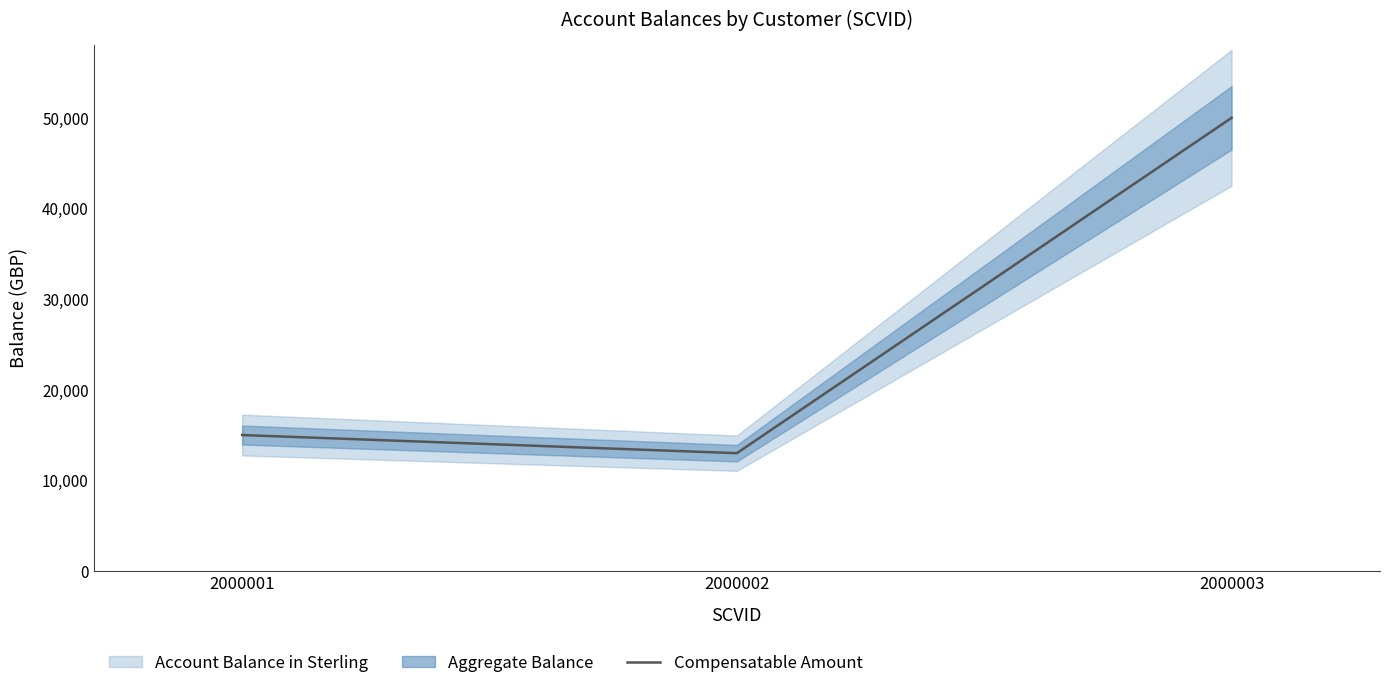

What is the minimum value shown in the chart?

13000